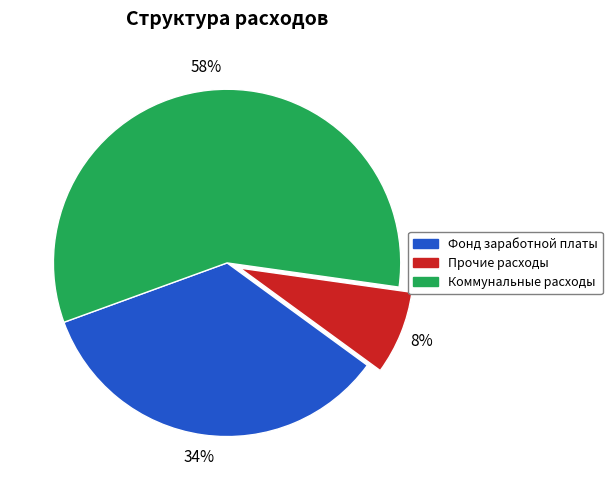

Does Коммунальные расходы represent more than half of the total?

Yes